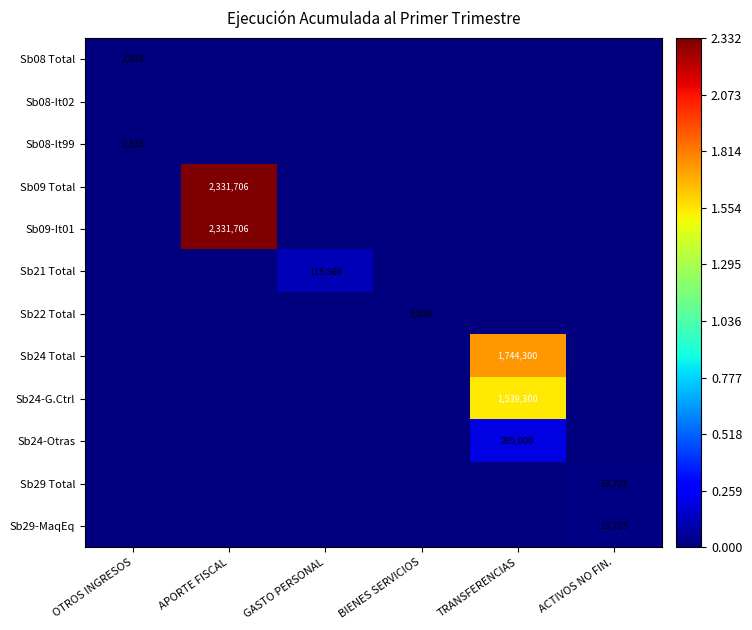

True or false: Sb24-G.Ctrl has a value of 1539300 at TRANSFERENCIAS.

True